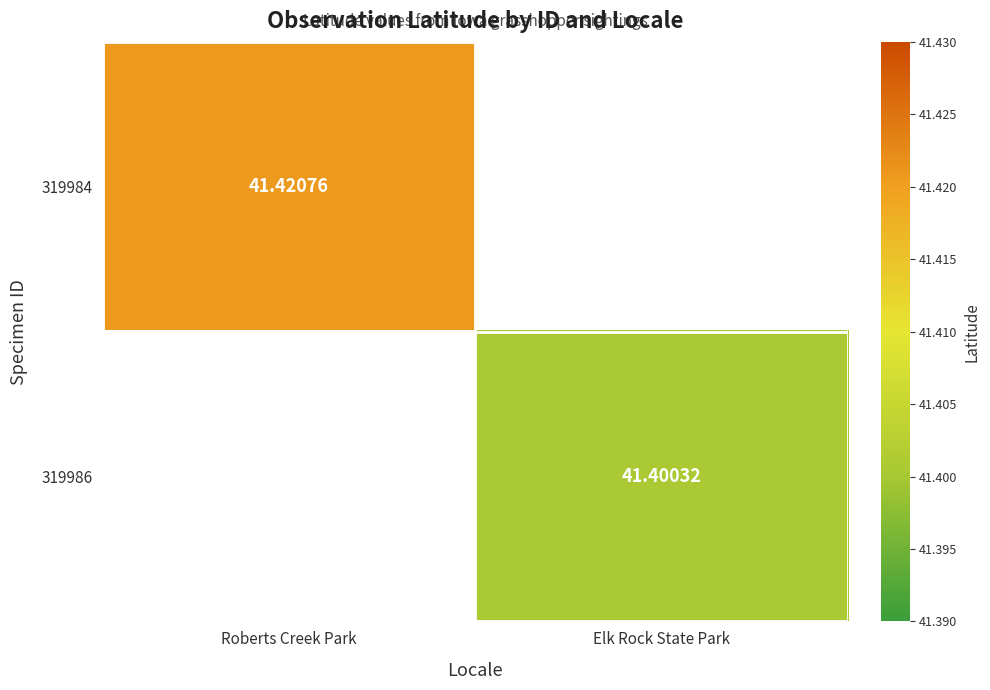

List the series in order of their peak value, highest first.

319984, 319986